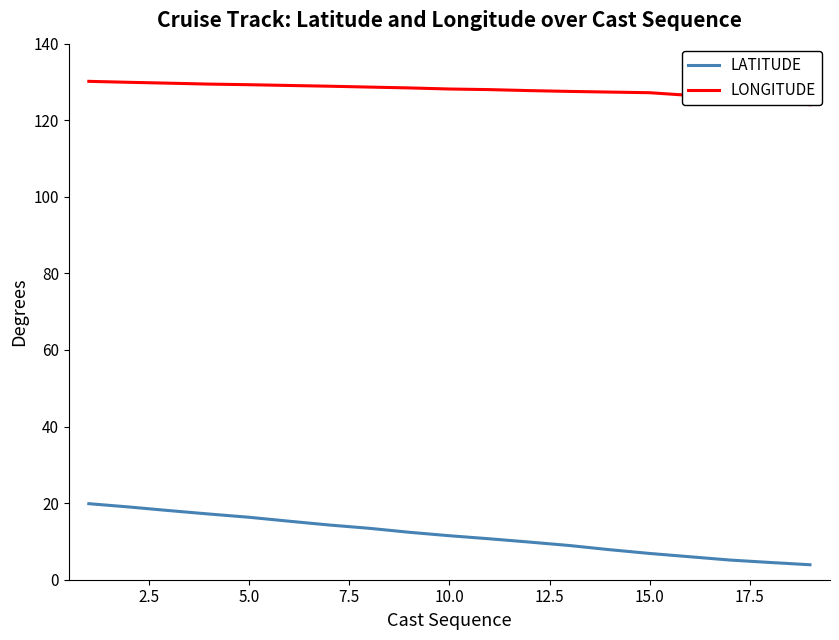

True or false: LONGITUDE has more than 0 points higher than both neighbors.

False